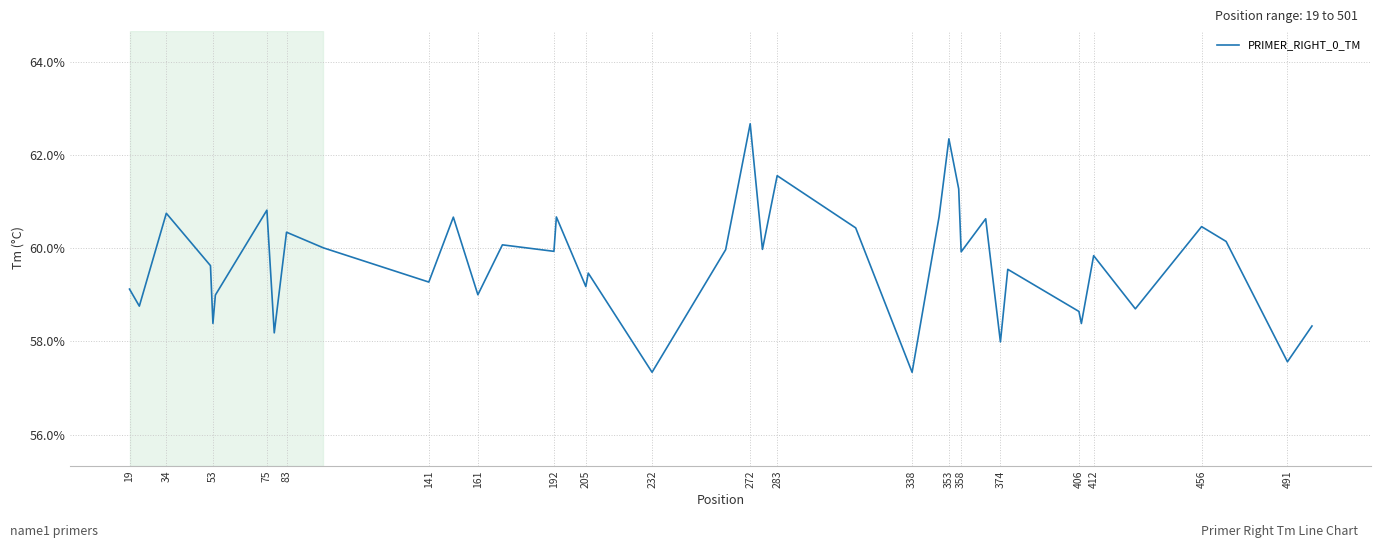

What is the maximum value shown in the chart?

62.7